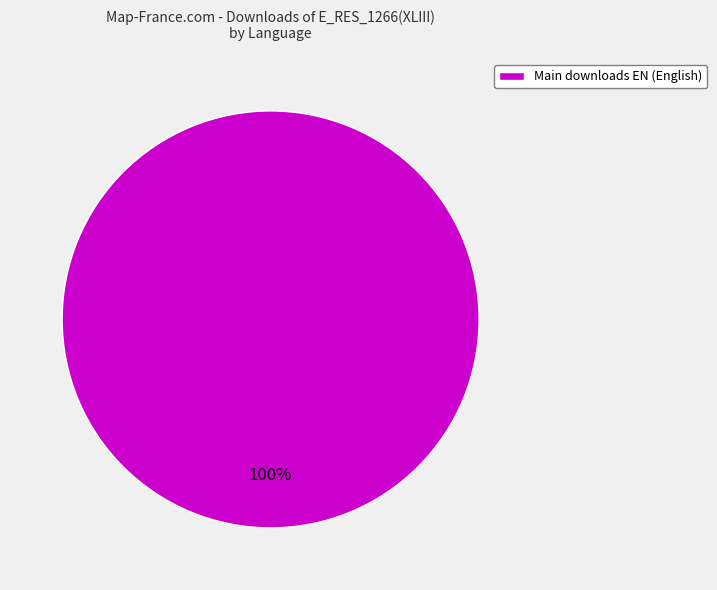

To the nearest percent, what portion does Main downloads EN (English) represent?

100%